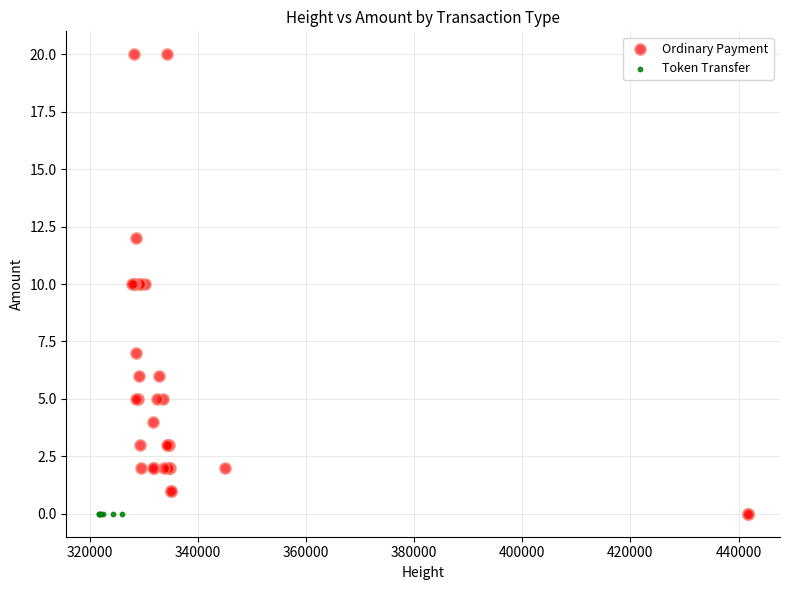

Which series contains the highest Y value?

Ordinary Payment